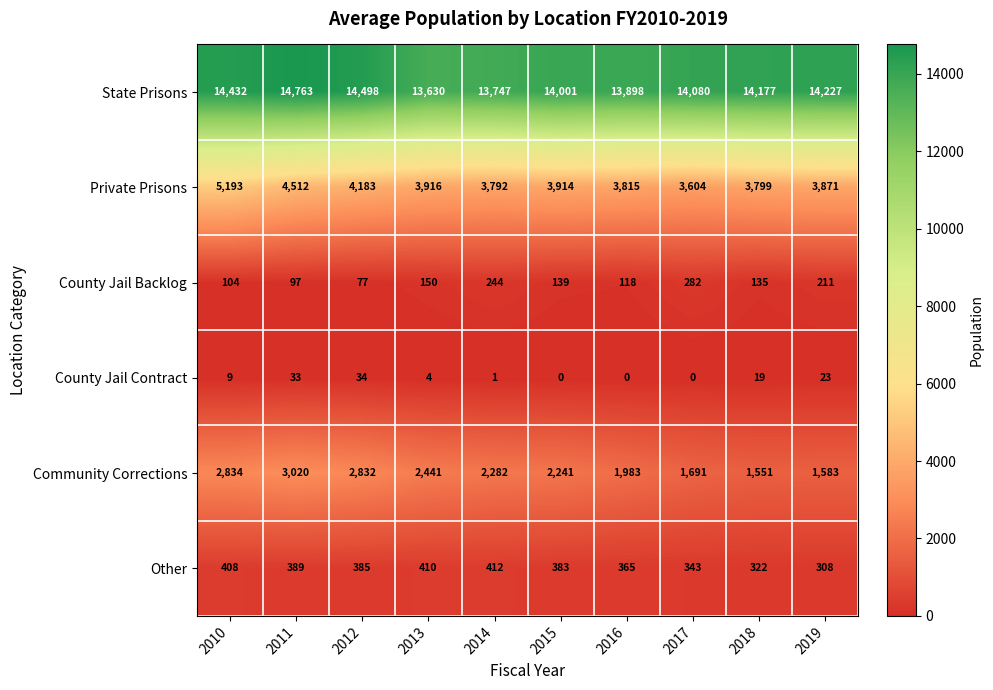

At which label does Other reach its minimum?

2019